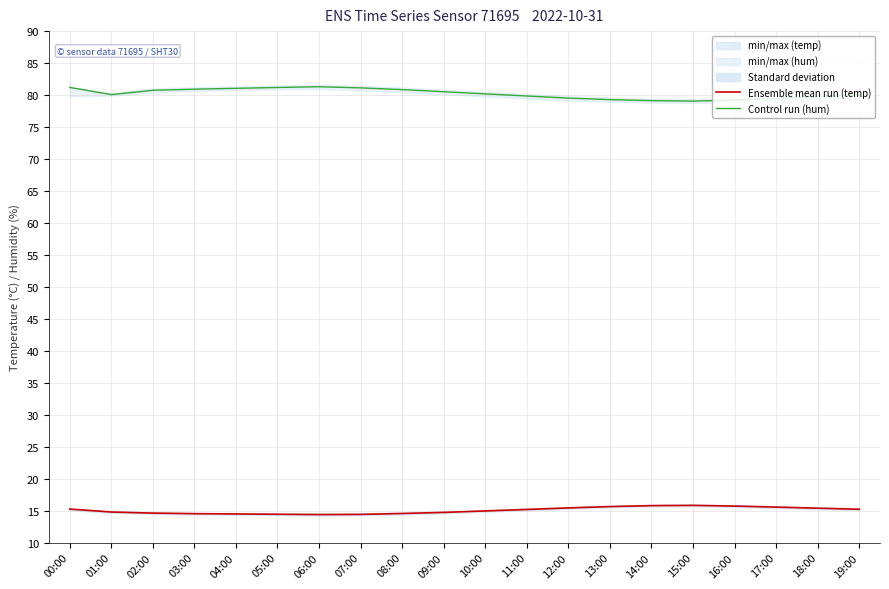

What is the smallest value displayed?

14.4